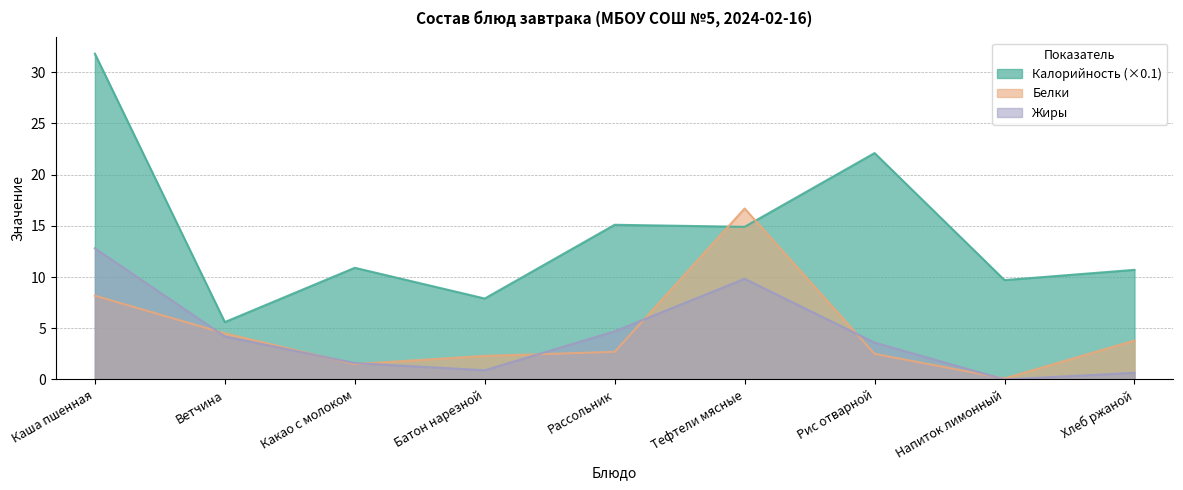

What is the approximate value of Жиры at Каша пшенная?

12.8